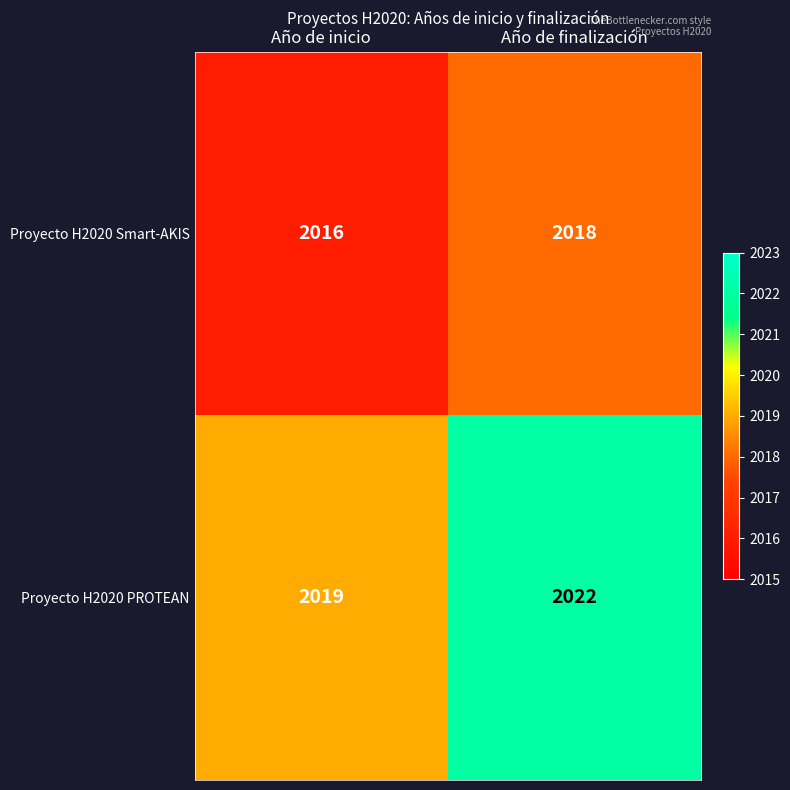

How many distinct data groups are displayed?

2